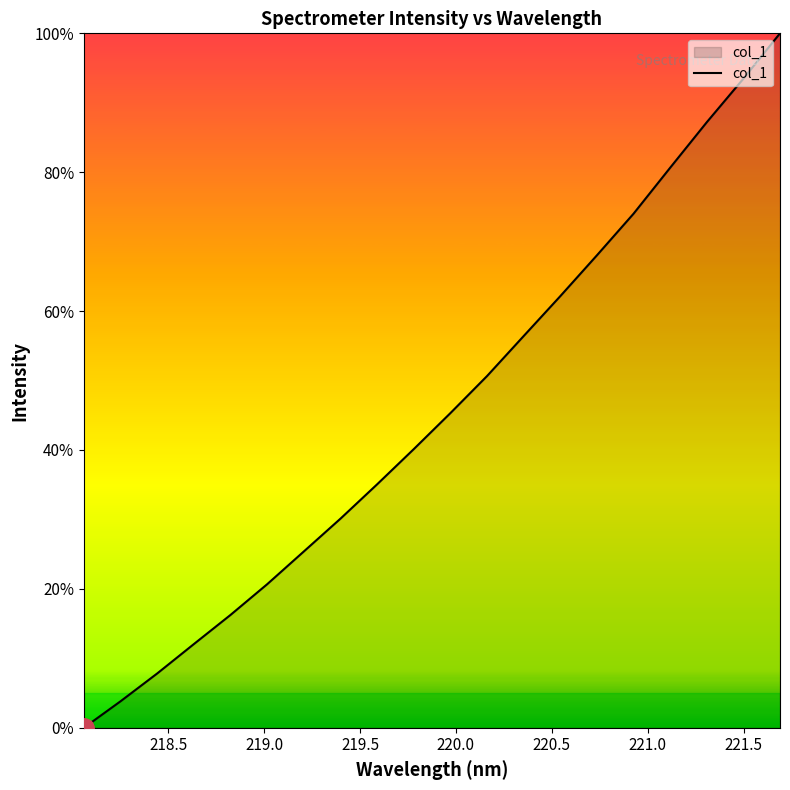

Count the number of values greater than 45.

10